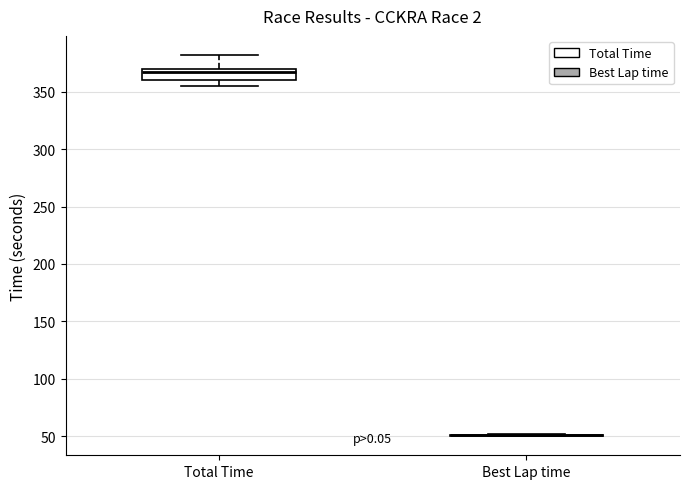

Reading left to right, read every box against the y-axis: the position of its median line, the range the box covers, and the ends of its whiskers. The values are not printed on the chart, so give them approximately, as read against the axis.

Total Time: median 365, box 360 to 370, whiskers 355 to 380
Best Lap time: box collapsed to a line at 50, whiskers 50 to 50